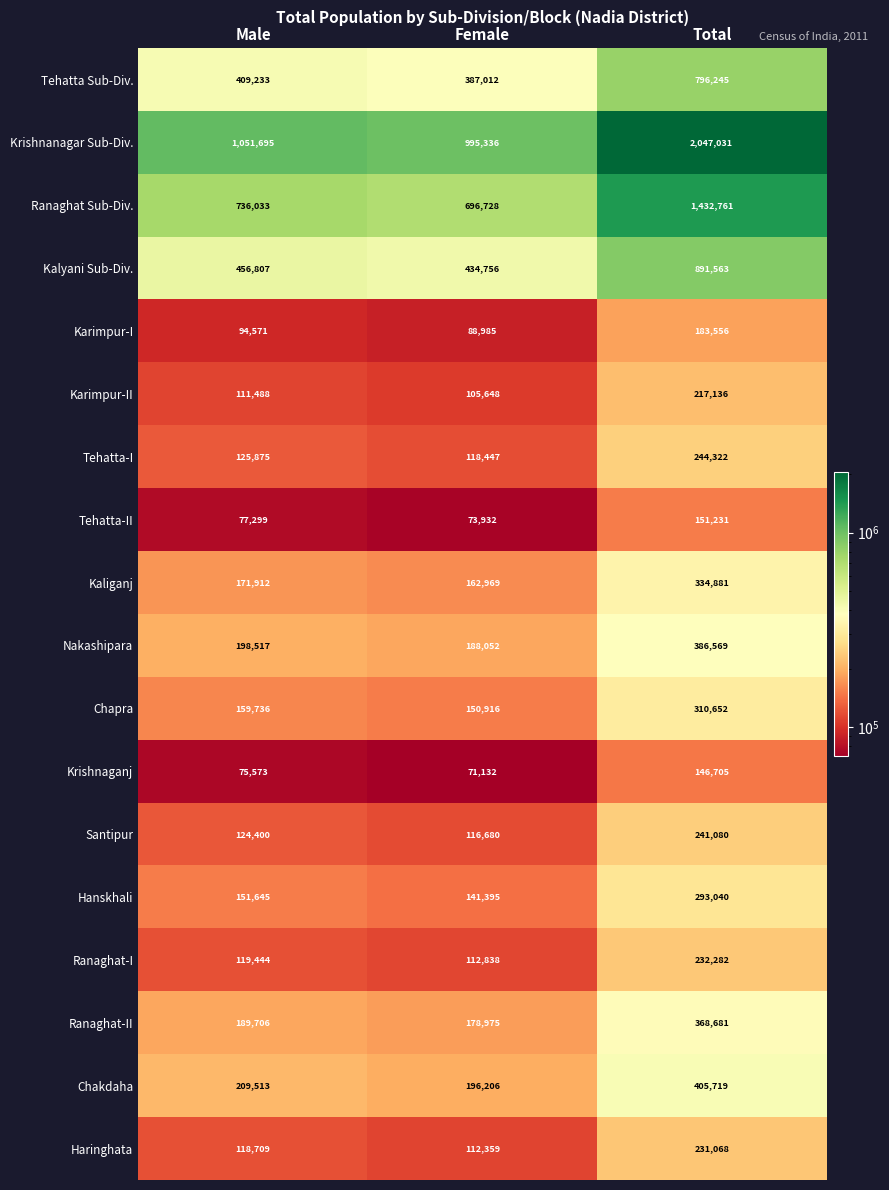

At which label is Ranaghat-I closest to 172560?

Male